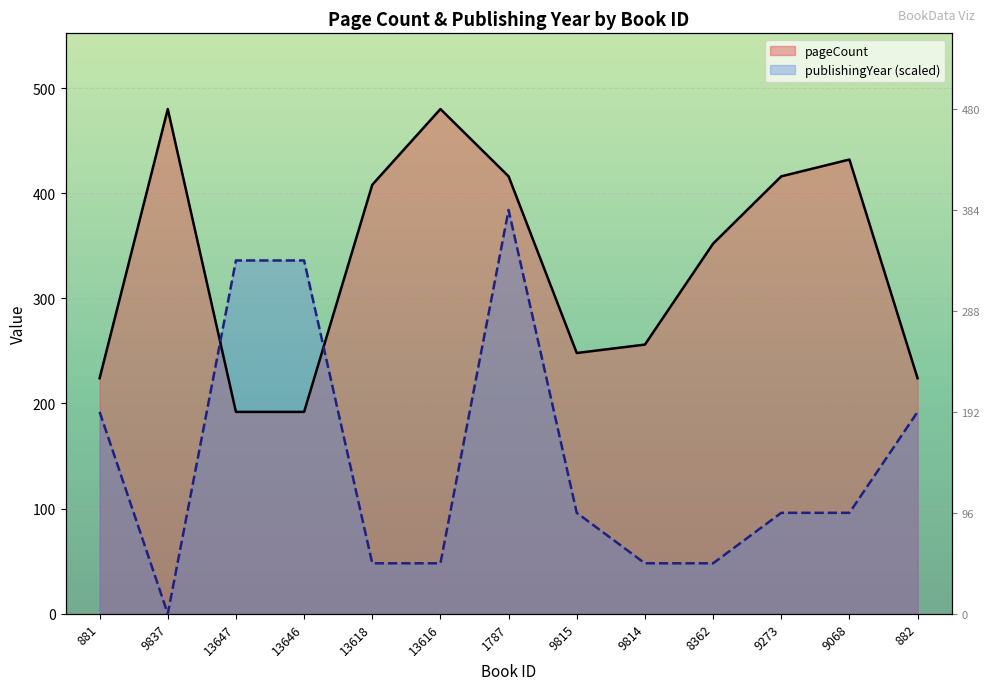

Reading left to right, list all the values displayed in this chart.

pageCount: 224	480	192	192	408	480	416	248	256	352	416	432	224
publishingYear: 192	0	336	336	48	48	384	96	48	48	96	96	192